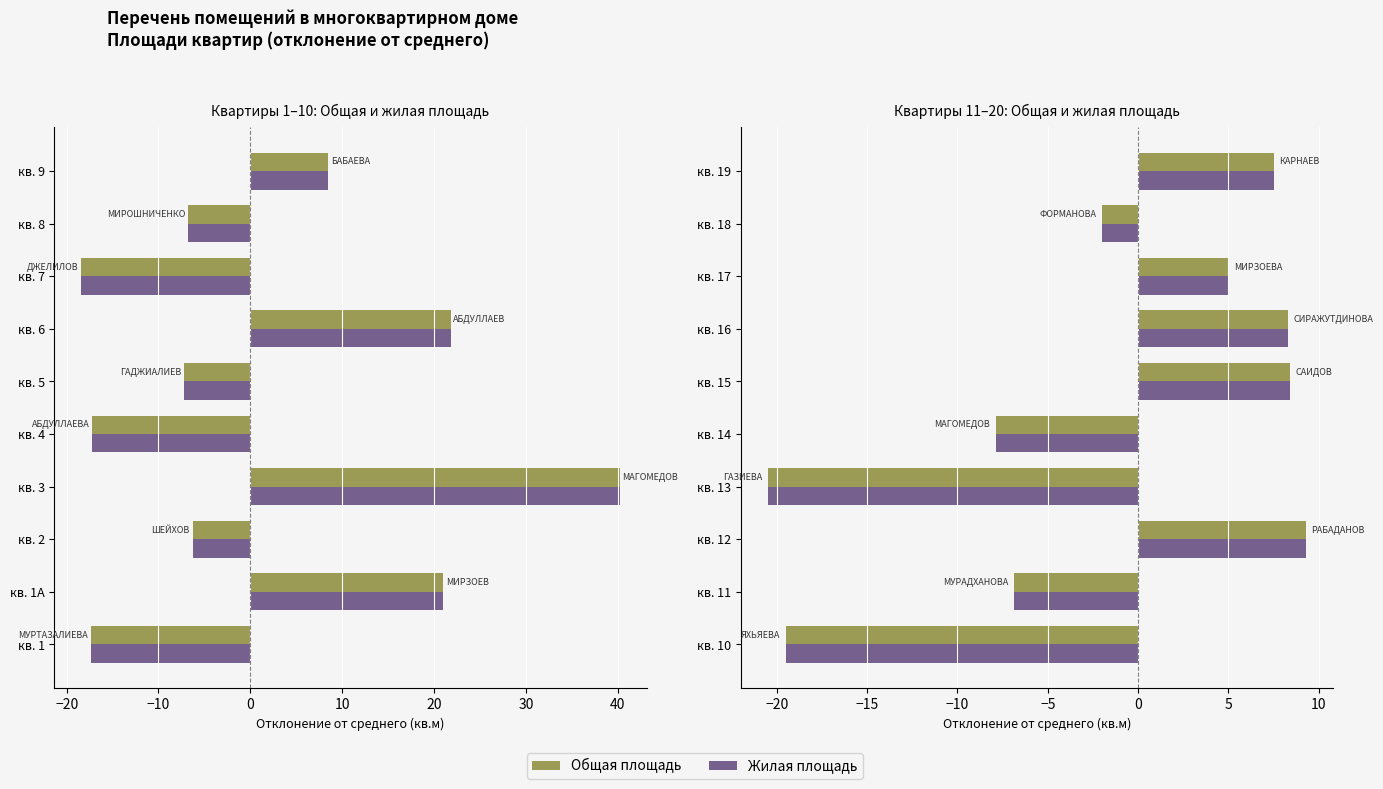

True or false: Общая площадь has a value of 16.3 at кв. 12.

False